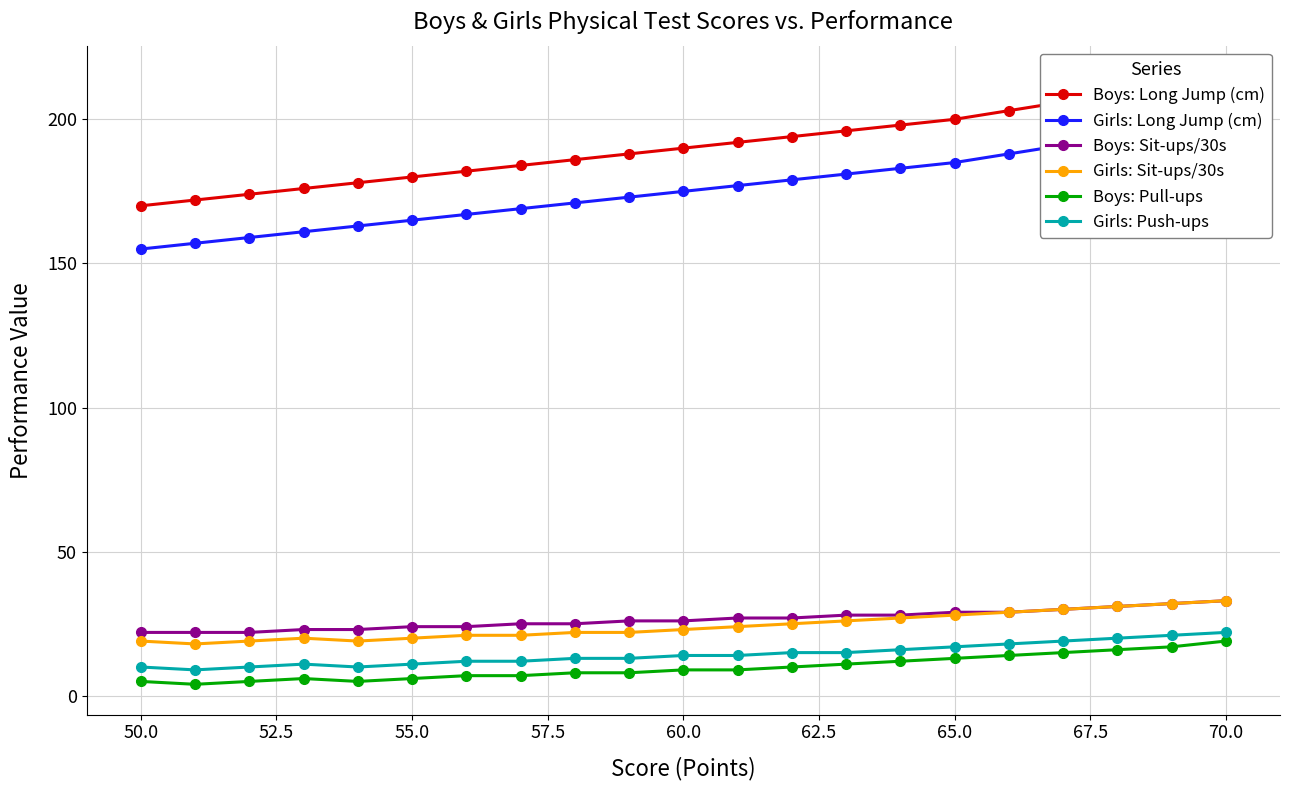

True or false: Boys: Sit-ups/30s has a value of 29 at 65.0.

True